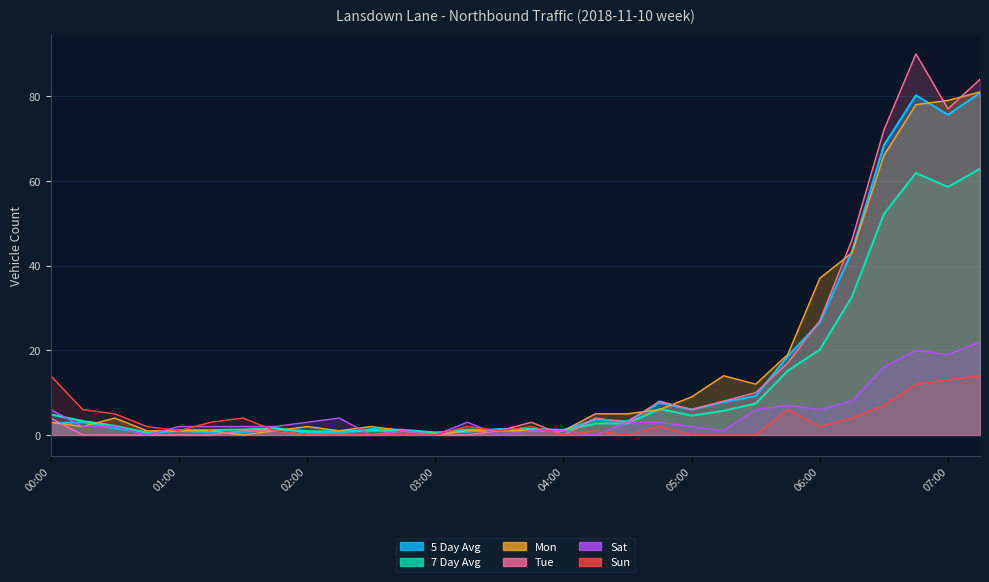

At which category is the sum across all series the highest?

07:15